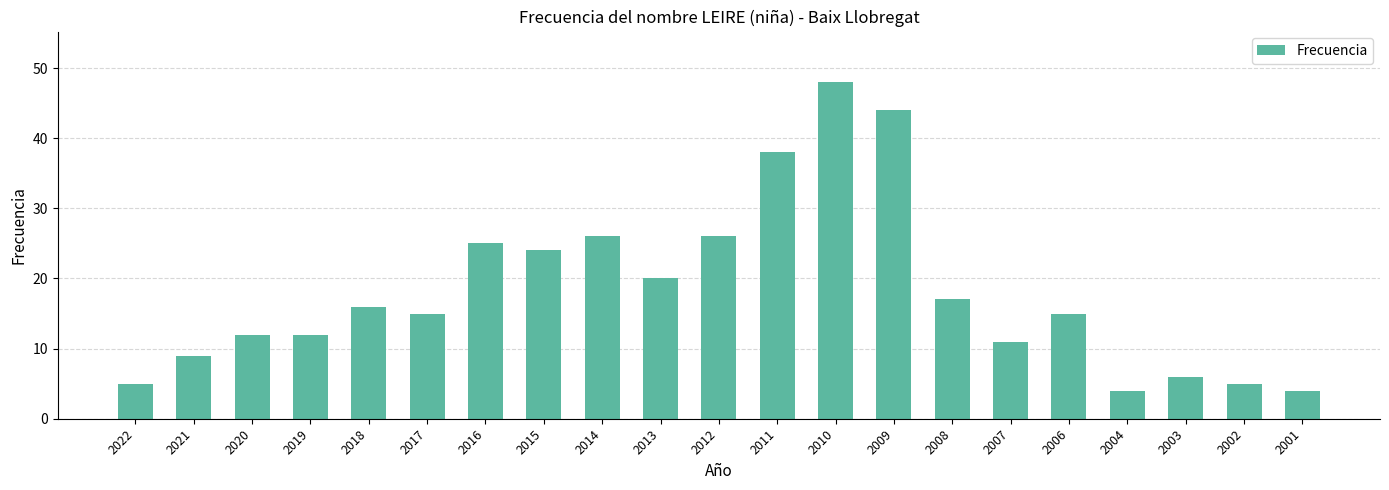

What is the difference between the maximum and minimum values?

44